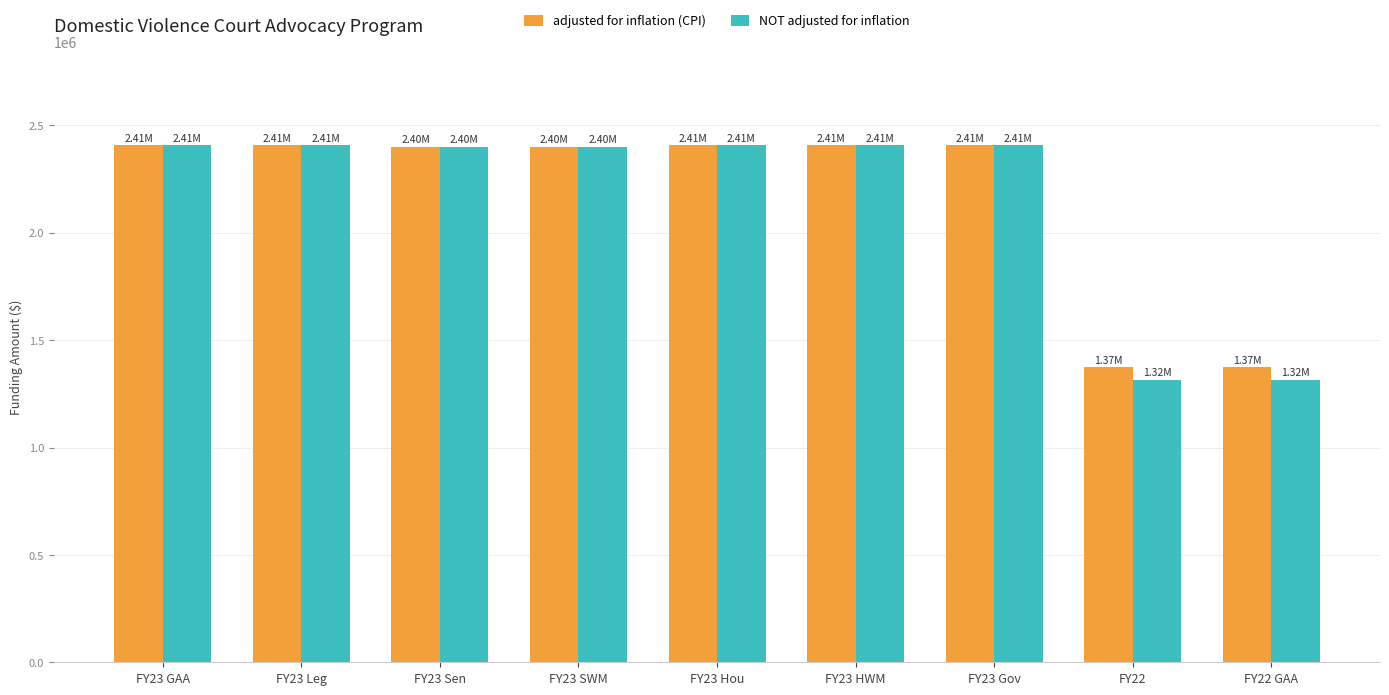

At how many categories does at least one series exceed 1423066?

7